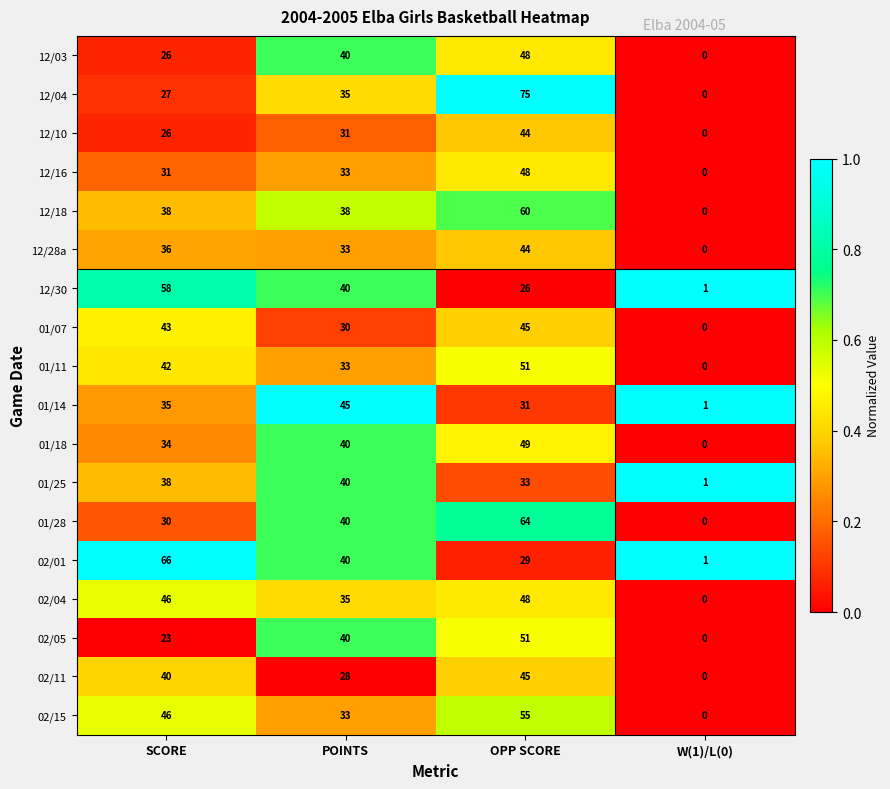

List the labels in order of 01/07 value, smallest first.

W(1)/L(0), POINTS, SCORE, OPP SCORE